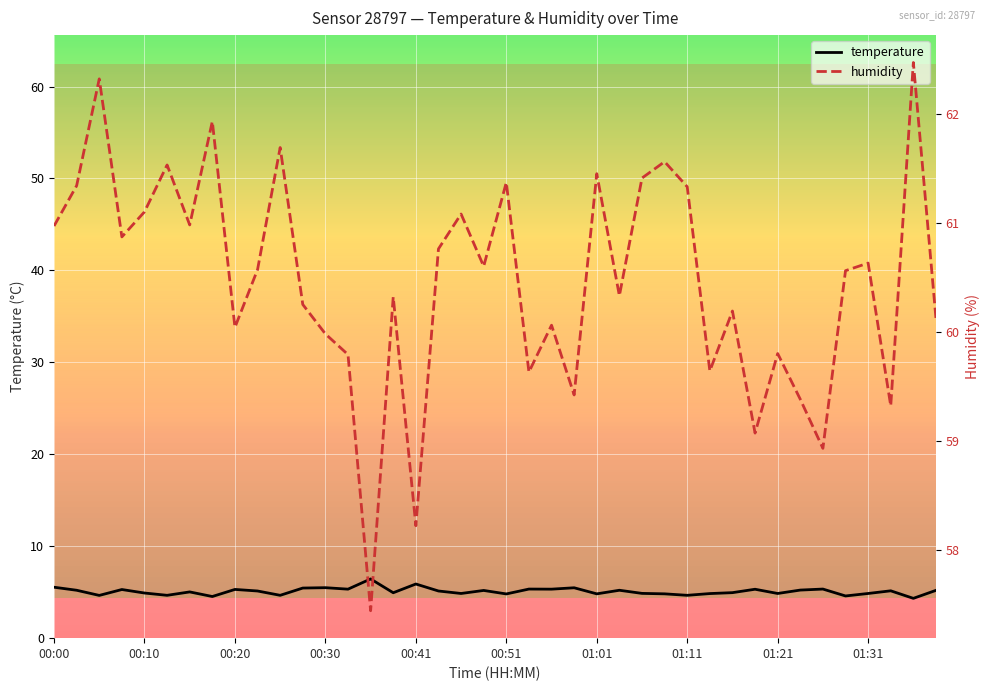

Between 29 and 35, which series saw the biggest shift?

humidity